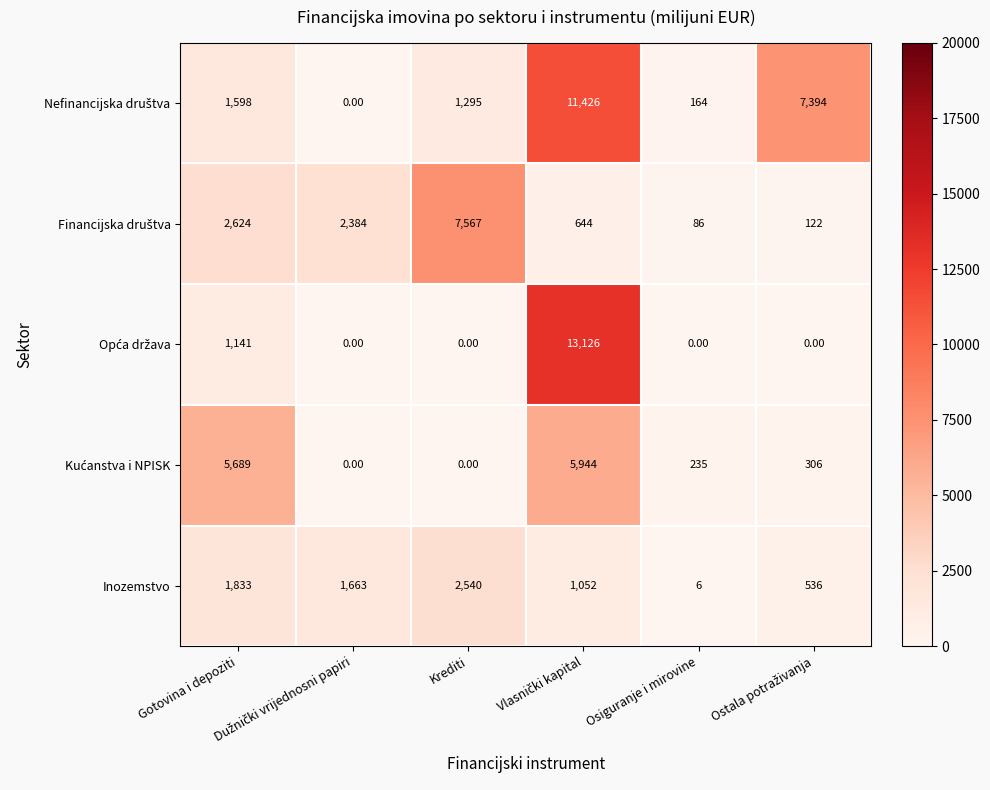

What is the total value across all series at Gotovina i depoziti?

12885